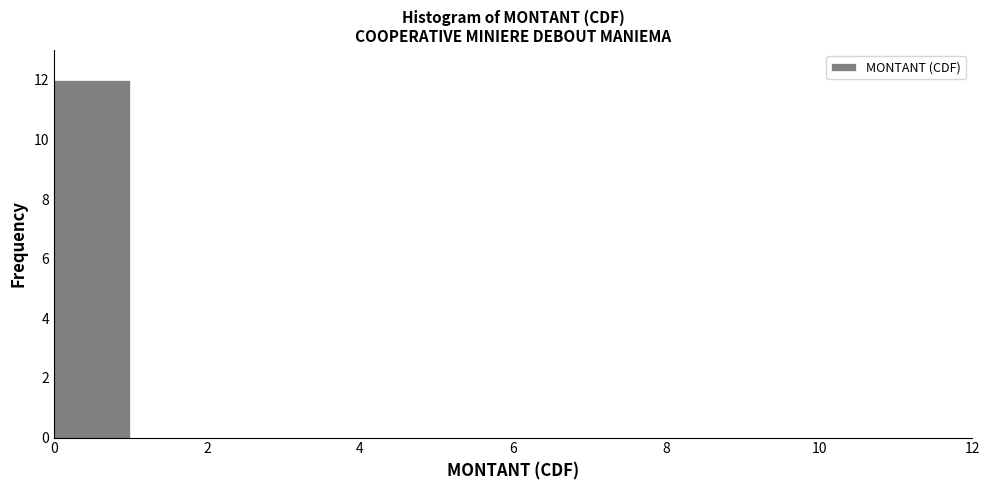

Reading left to right, transcribe this chart: for each bar, give the range it covers on the x-axis and its height. The values are not printed on the chart, so give them approximately, as read against the axis.

0 to 1: 12
1 to 2: 0
2 to 3: 0
3 to 4: 0
4 to 5: 0
5 to 6: 0
6 to 7: 0
7 to 8: 0
8 to 9: 0
9 to 10: 0
10 to 11: 0
11 to 12: 0